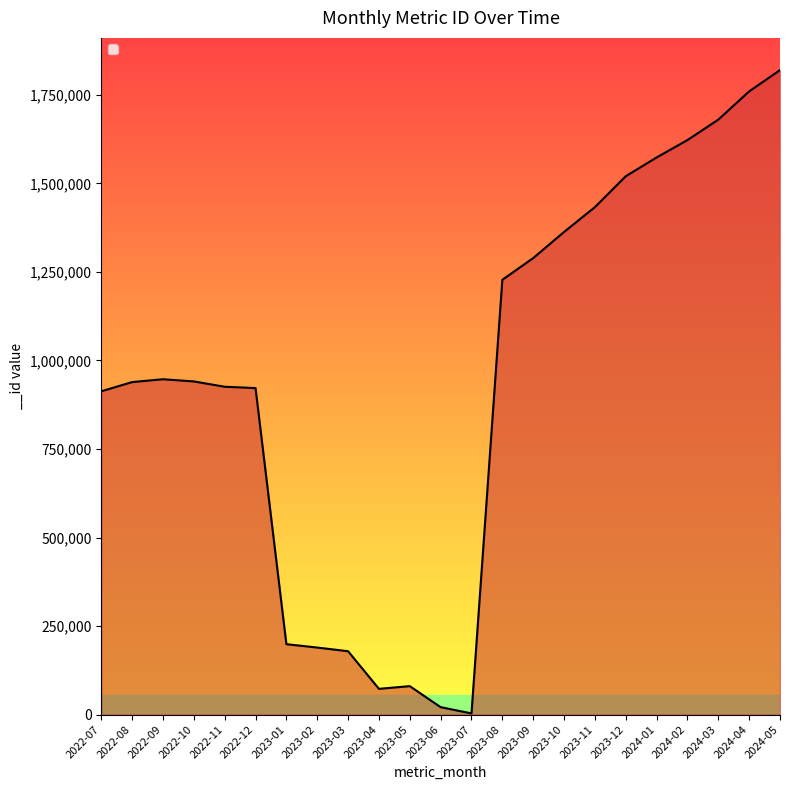

What is the difference between the maximum and minimum values?

1816814